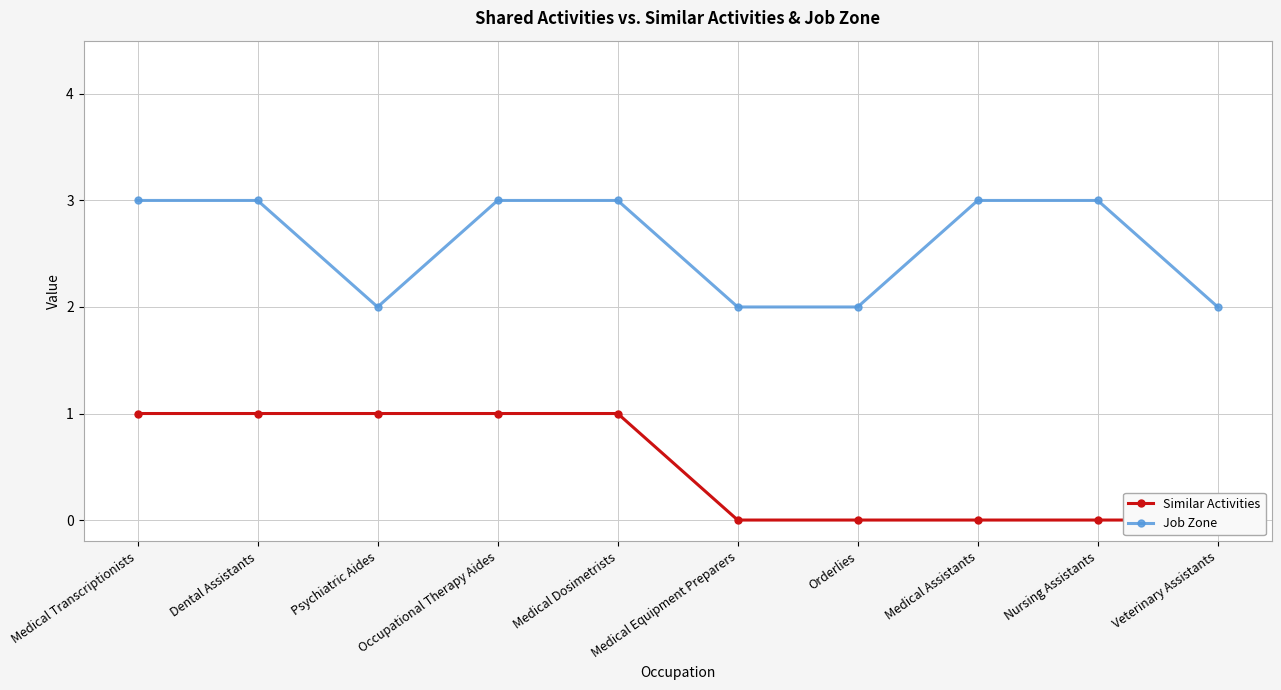

At Medical Dosimetrists, list the series in order from largest to smallest.

Job Zone, Similar Activities